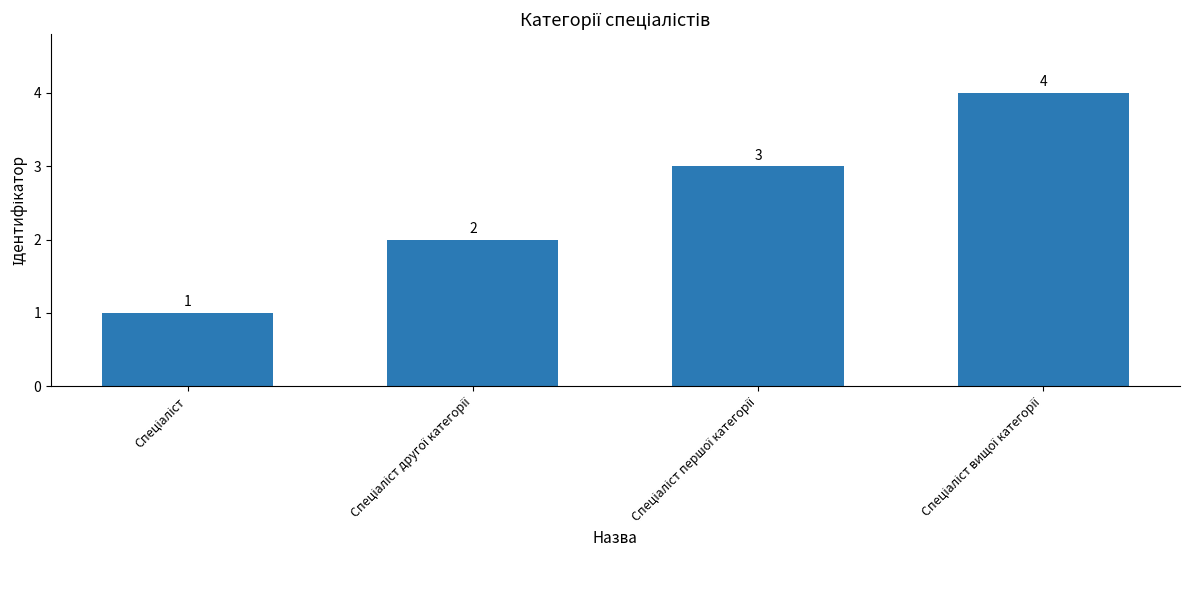

What is the maximum value shown in the chart?

4